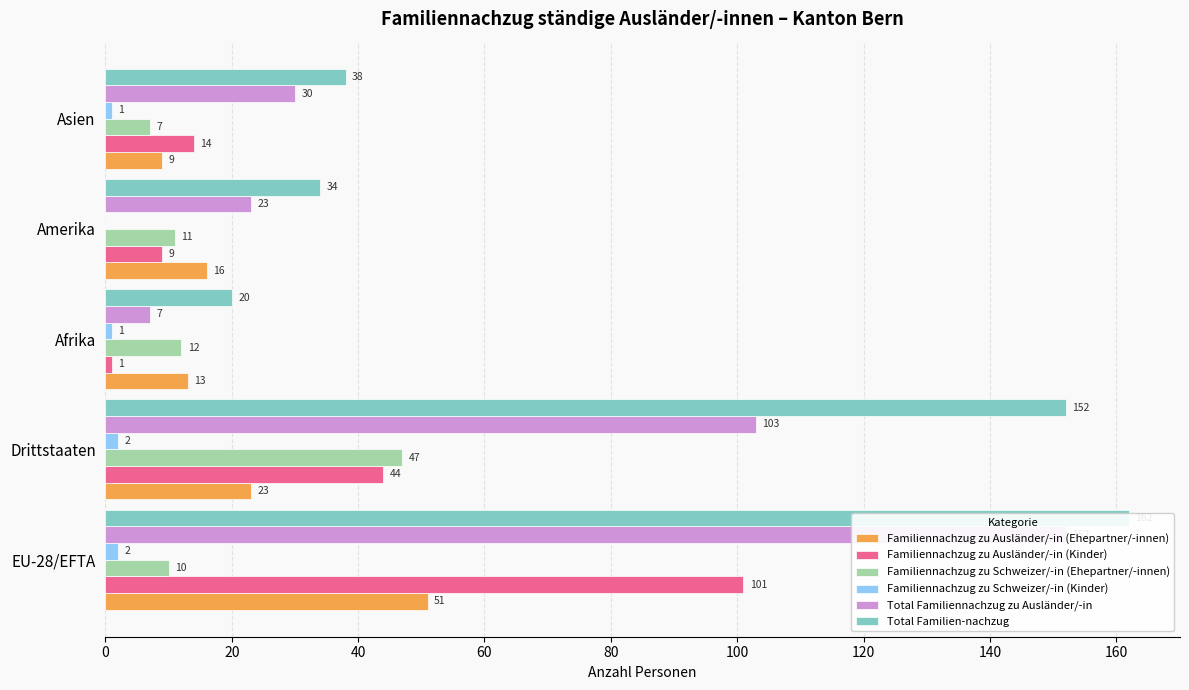

Which has a higher value, Asien or Amerika?

Amerika